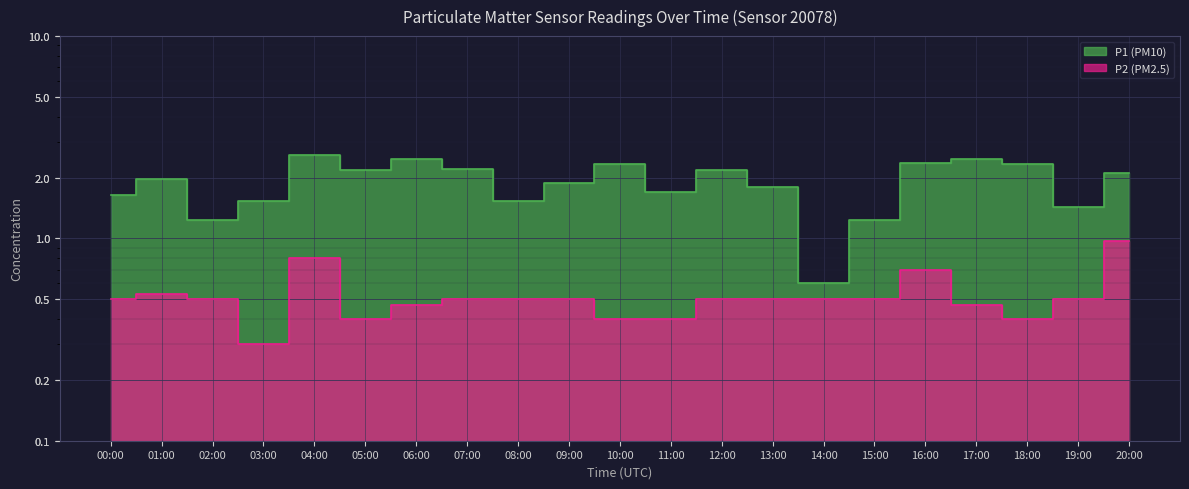

What position from the right is 11:00?

10